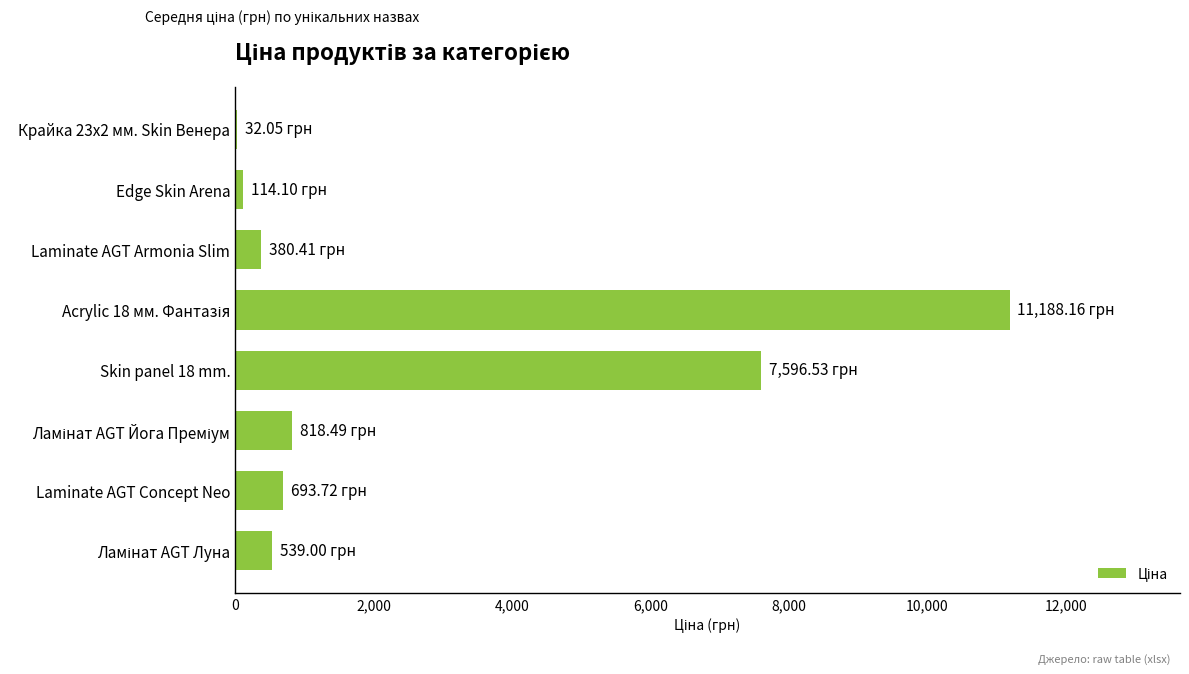

Between Laminate AGT Concept Neo and Skin panel 18 mm., which is larger?

Skin panel 18 mm.